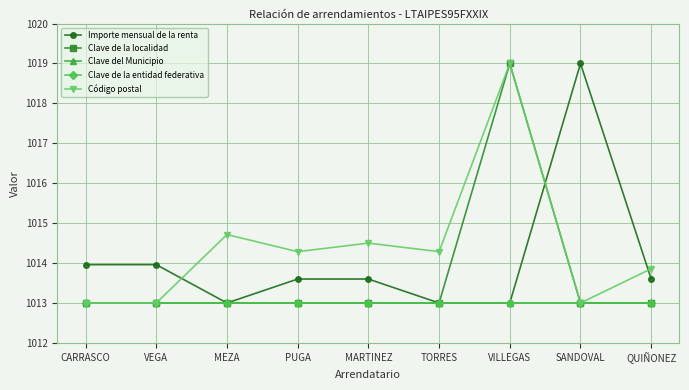

In Importe mensual de la renta, how many points are lower than both neighbors (excluding endpoints)?

1